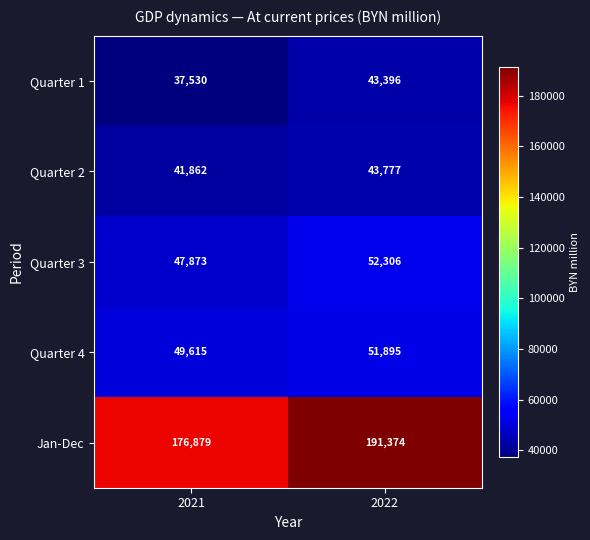

Reading right to left, list all the values displayed in this chart.

Quarter 1: 2022=43396	2021=37530
Quarter 2: 2022=43777	2021=41862
Quarter 3: 2022=52306	2021=47873
Quarter 4: 2022=51895	2021=49615
Jan-Dec: 2022=191374	2021=176879